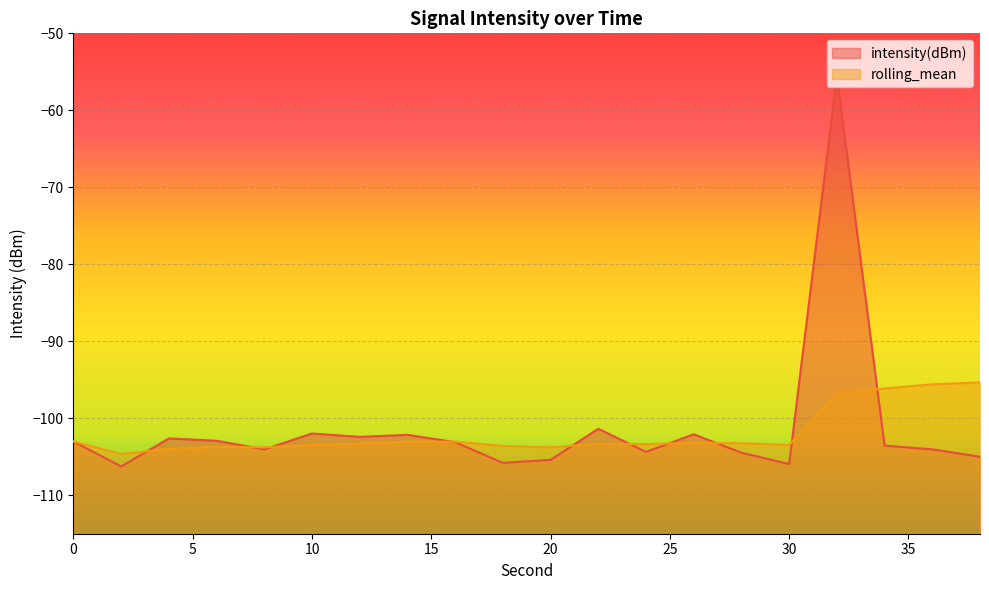

At which category does intensity(dBm) reach its first local valley?

2